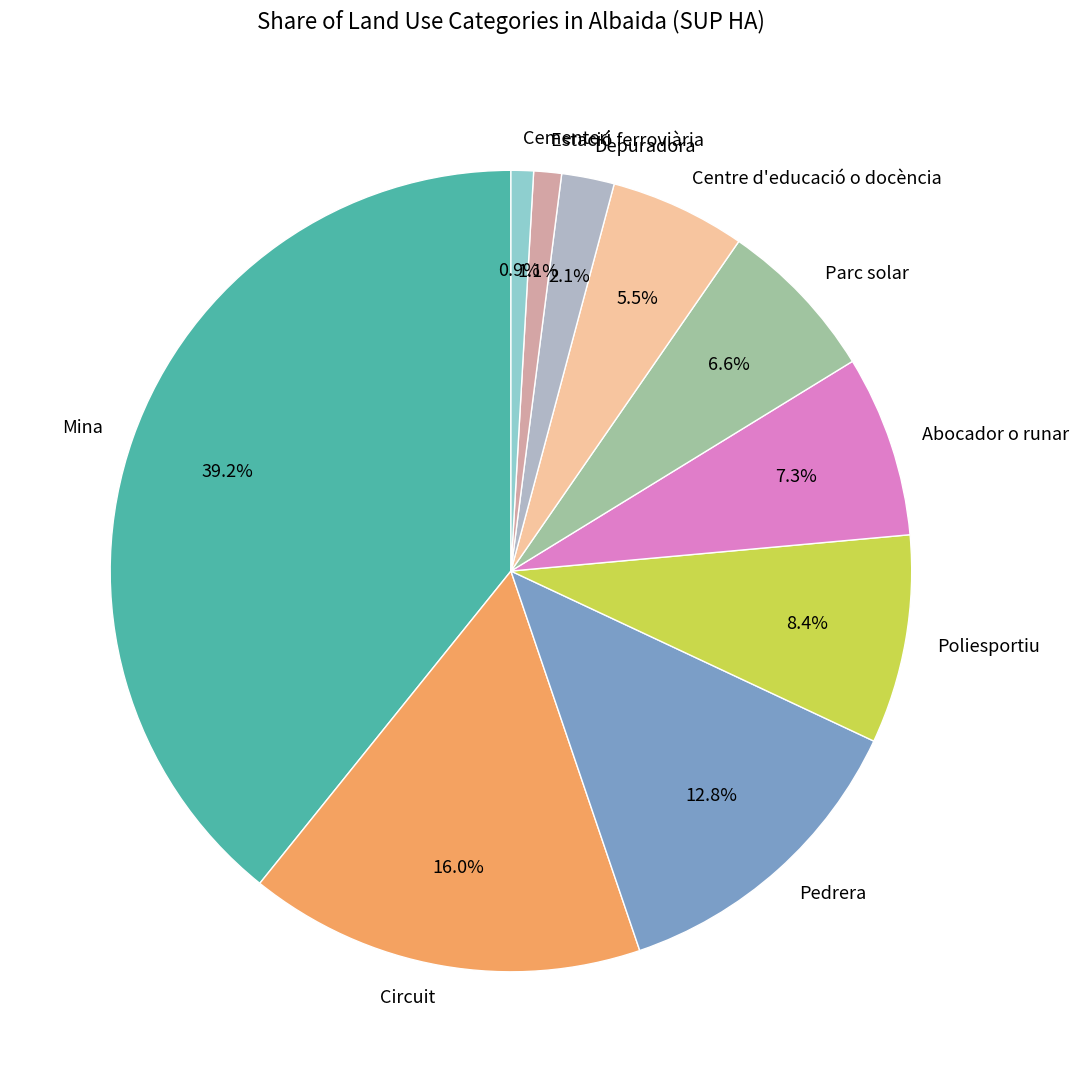

Approximately how many times larger is the value at Poliesportiu compared to Circuit?

0.5